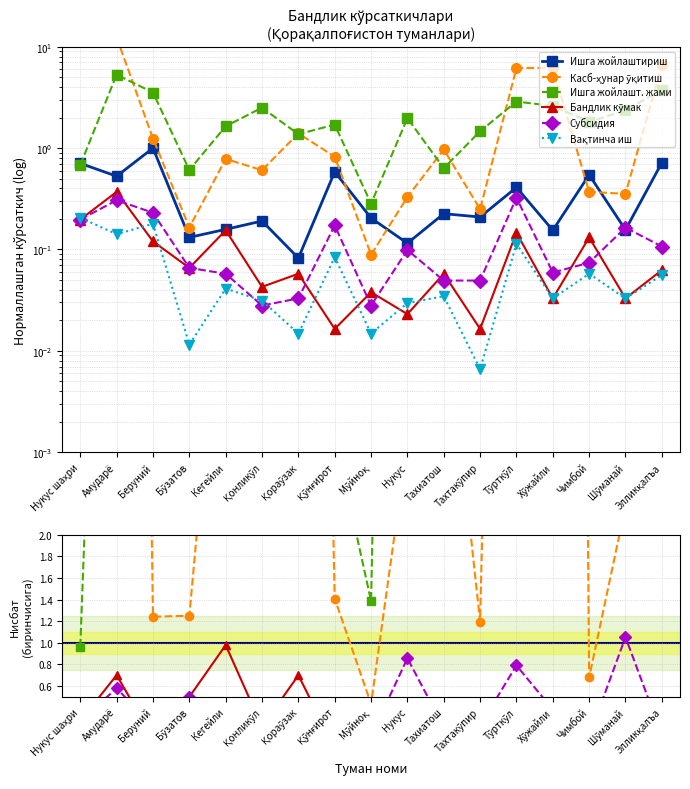

Is it true that Вақтинча иш equals 0.1 at Тахиатош?

False